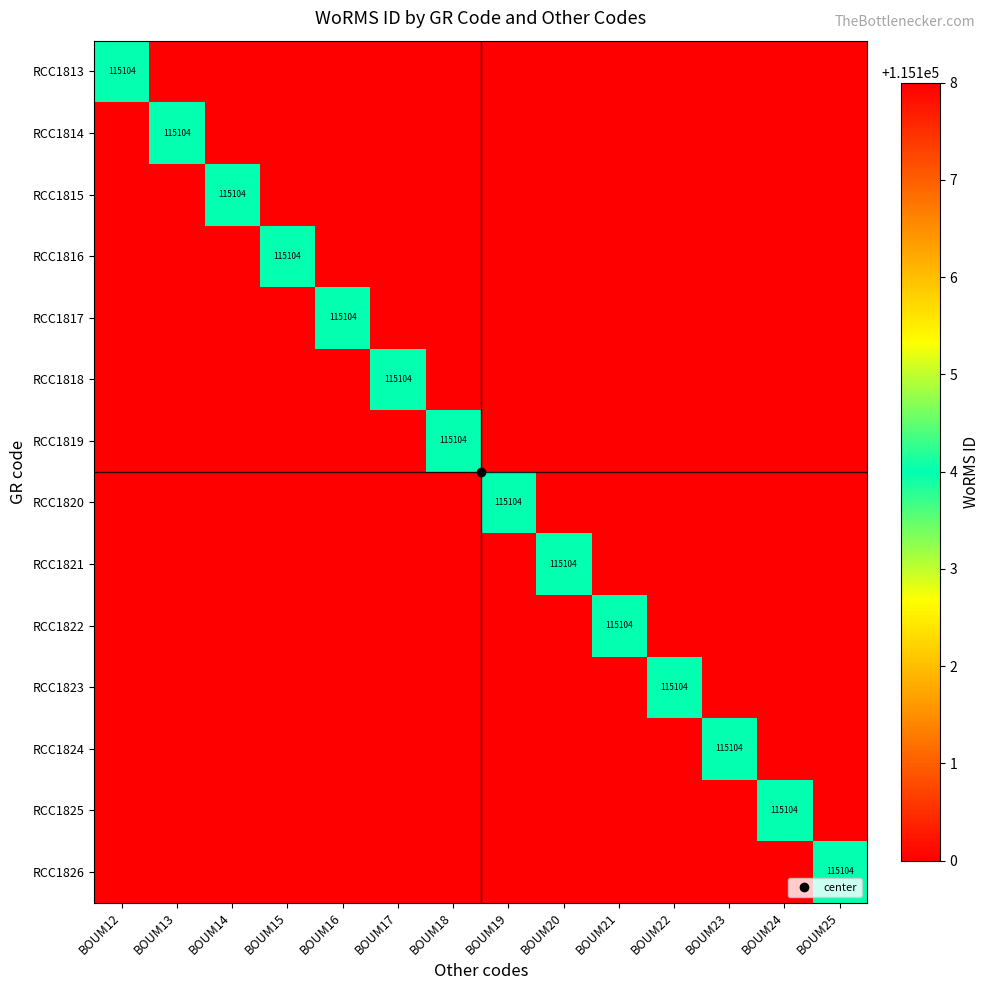

At which category is the sum across all series the highest?

BOUM12